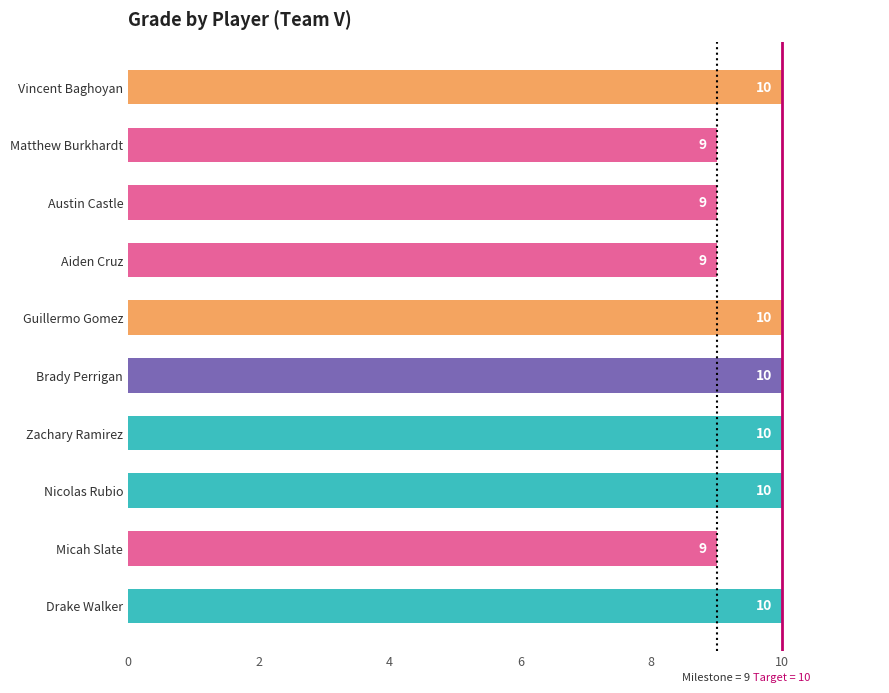

Between Drake Walker and Aiden Cruz, which is larger?

Drake Walker